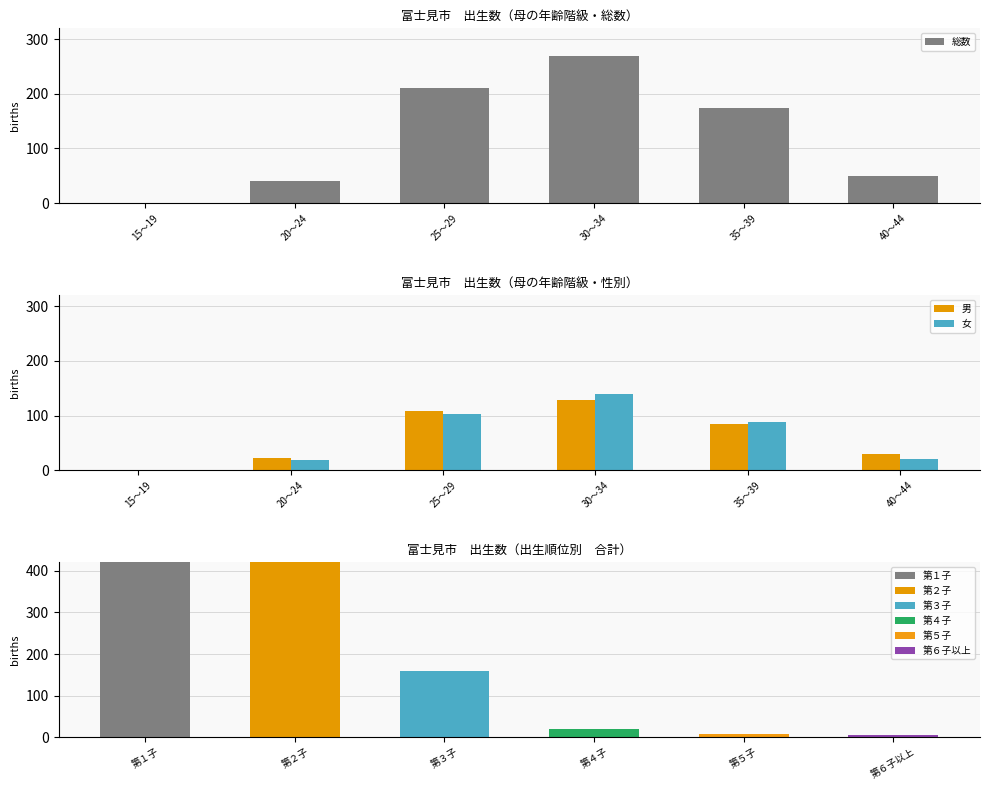

Which label corresponds to the smallest value in the chart?

15～19